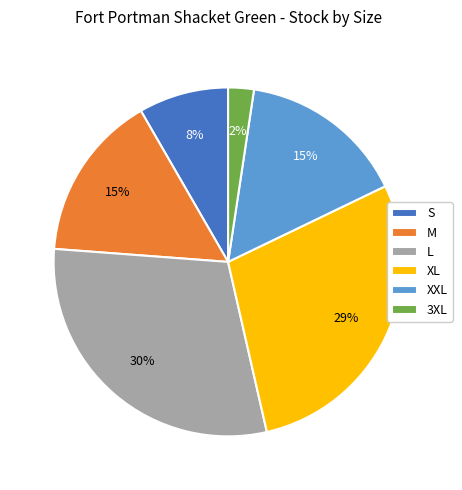

What is the largest slice in the pie chart?

L